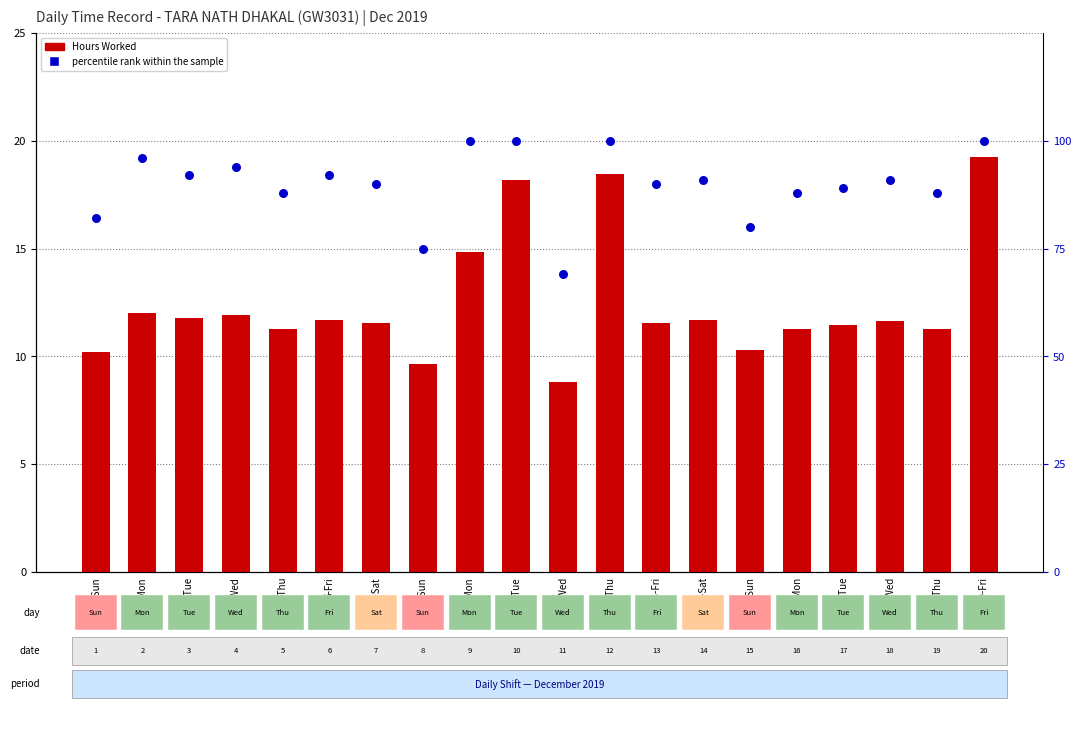

What are all the series names shown in the legend?

Hours Worked, percentile rank within the sample